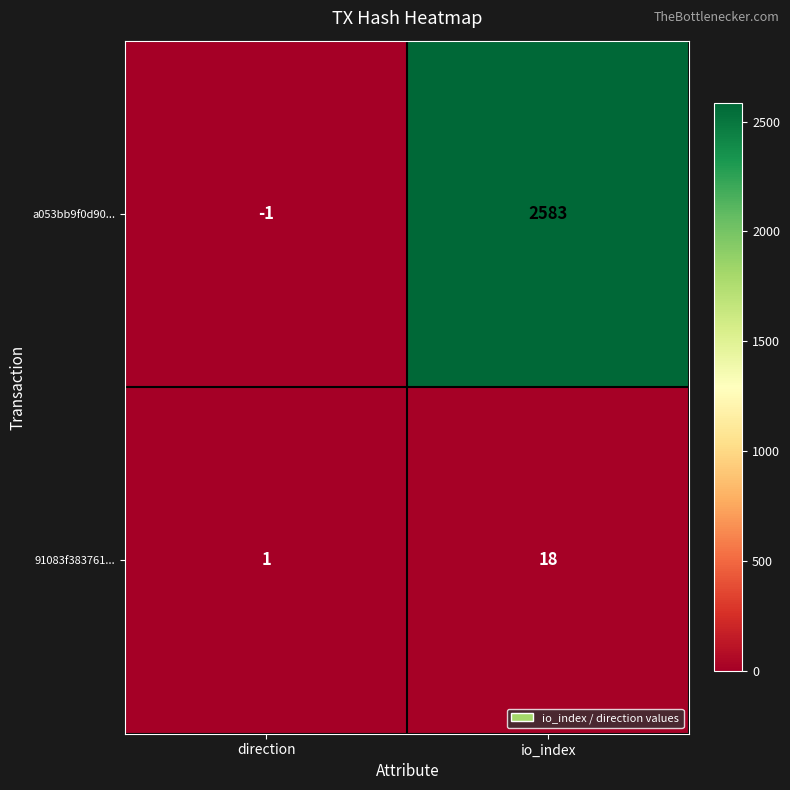

Rank the series by their average value, from lowest to highest.

91083f383761..., a053bb9f0d90...